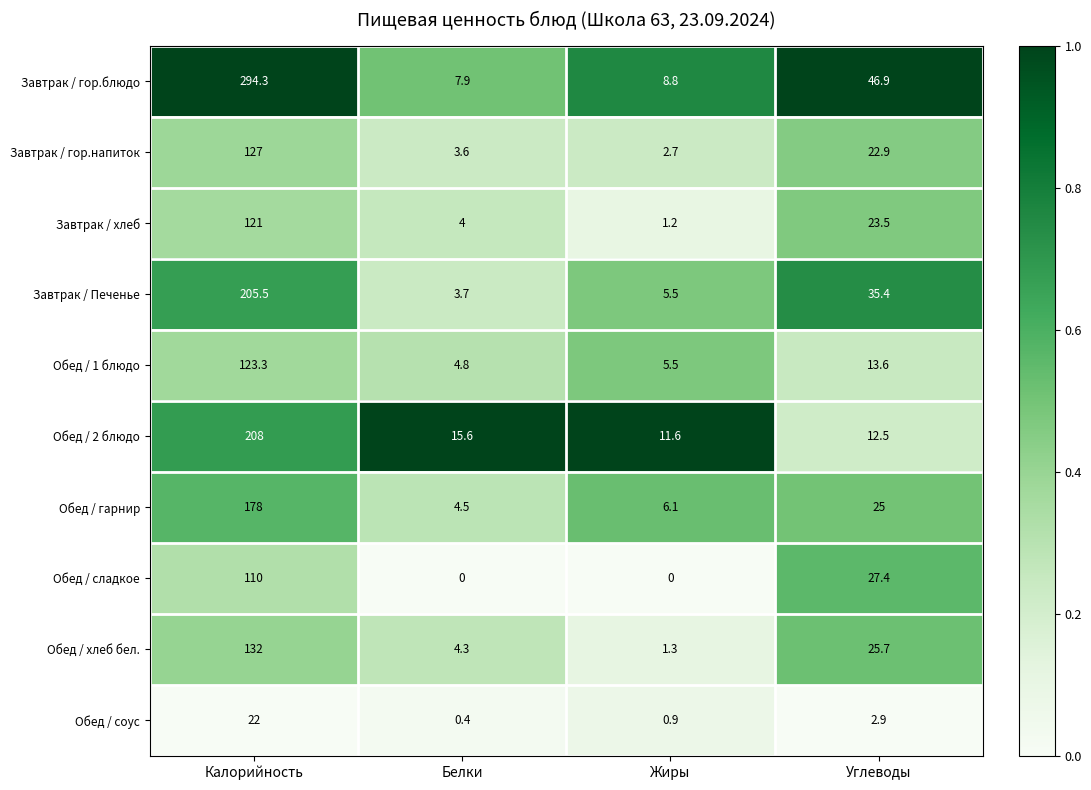

At which label does Обед / 2 блюдо first exceed 15?

Калорийность